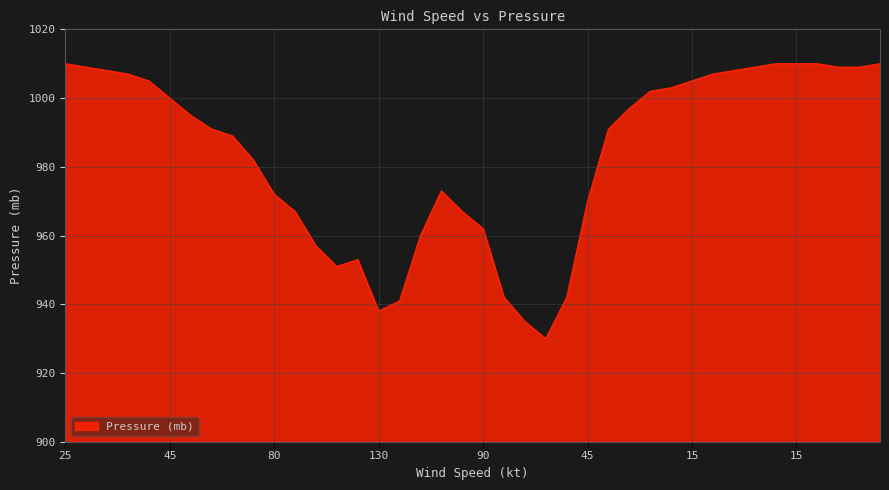

What is the smallest value displayed?

930